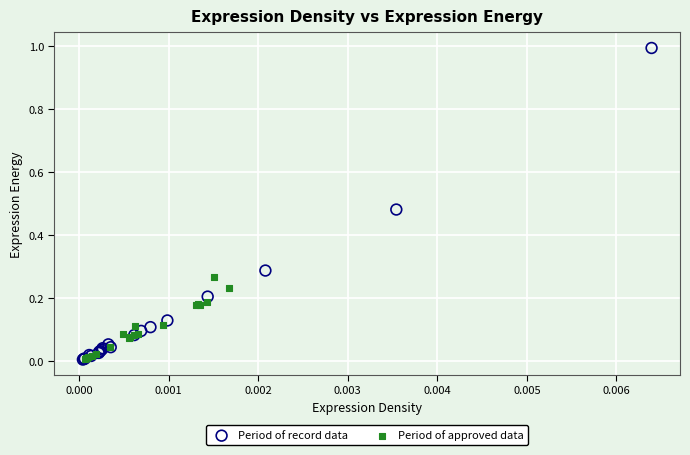

Which series reaches the maximum Y coordinate?

Period of record data